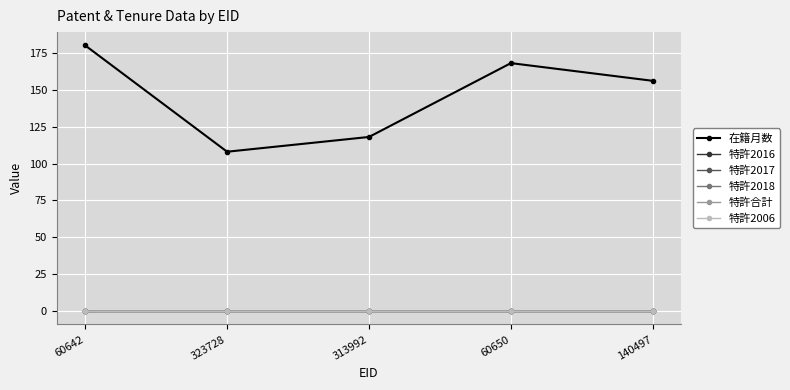

Which category has the lowest value in the 特許2018 series?

60642